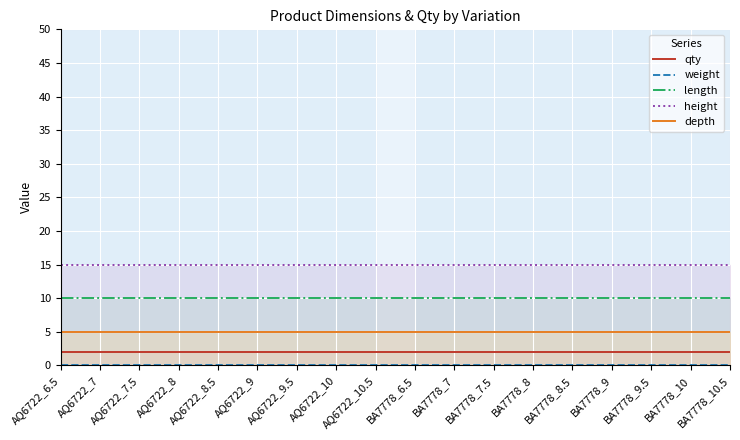

What is the label of the 10th point from the left?

BA7778_6.5